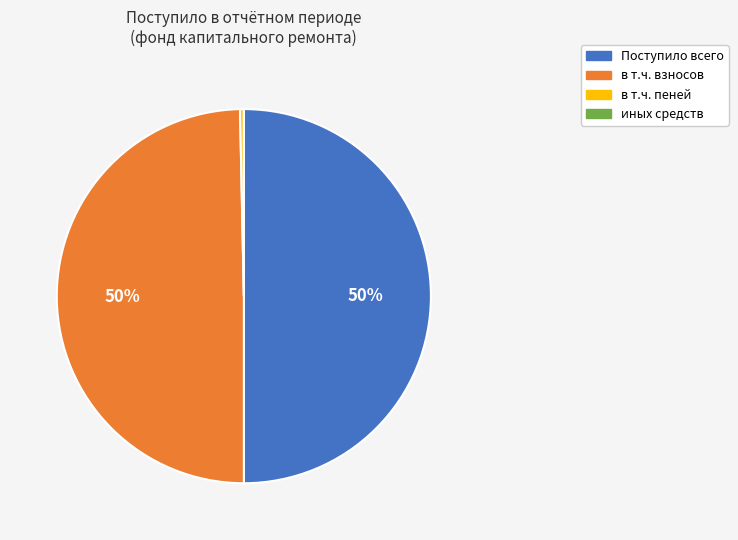

Is в т.ч. пеней the majority of the pie?

No